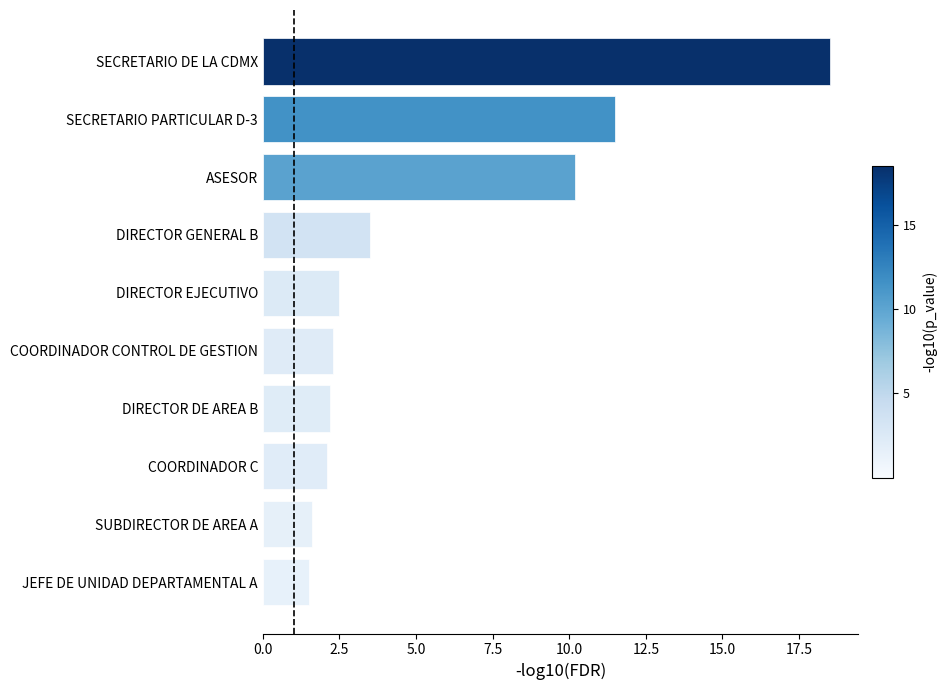

Reading top to bottom, list all the values displayed in this chart.

SECRETARIO DE LA CDMX=18.5	SECRETARIO PARTICULAR D-3=11.5	ASESOR=10.2	DIRECTOR GENERAL B=3.5	DIRECTOR EJECUTIVO=2.5	COORDINADOR CONTROL DE GESTION=2.3	DIRECTOR DE AREA B=2.2	COORDINADOR C=2.1	SUBDIRECTOR DE AREA A=1.6	JEFE DE UNIDAD DEPARTAMENTAL A=1.5